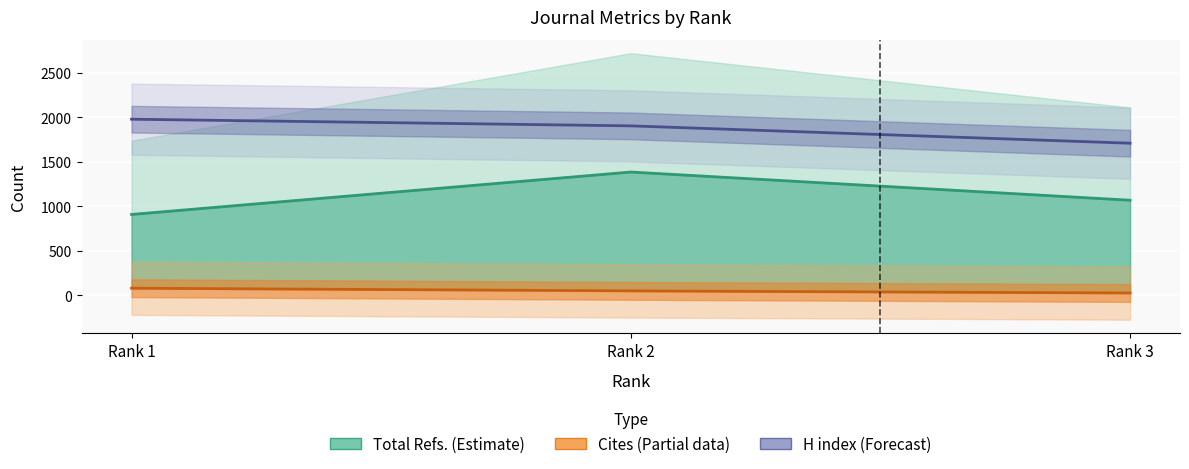

Between Rank 1 and Rank 2, which series saw the biggest shift?

Refs midline